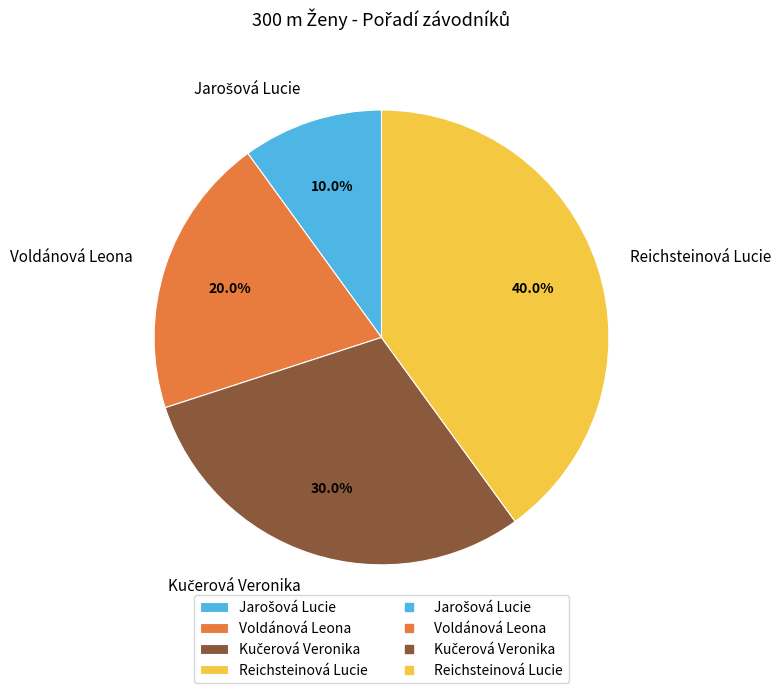

Is there a majority slice in this chart?

No